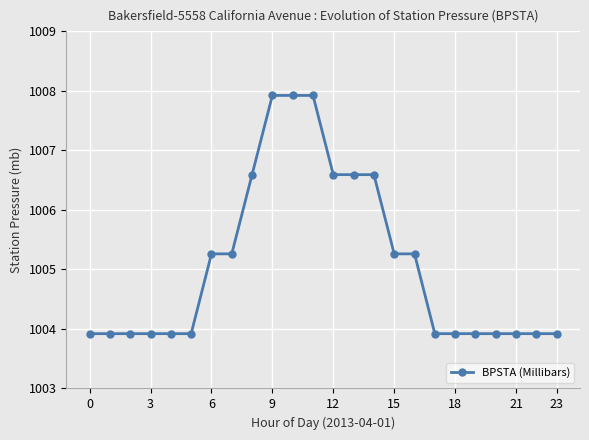

Reading left to right, extract all data points from this chart.

1003.9	1003.9	1003.9	1003.9	1003.9	1003.9	1005.3	1005.3	1006.6	1007.9	1007.9	1007.9	1006.6	1006.6	1006.6	1005.3	1005.3	1003.9	1003.9	1003.9	1003.9	1003.9	1003.9	1003.9